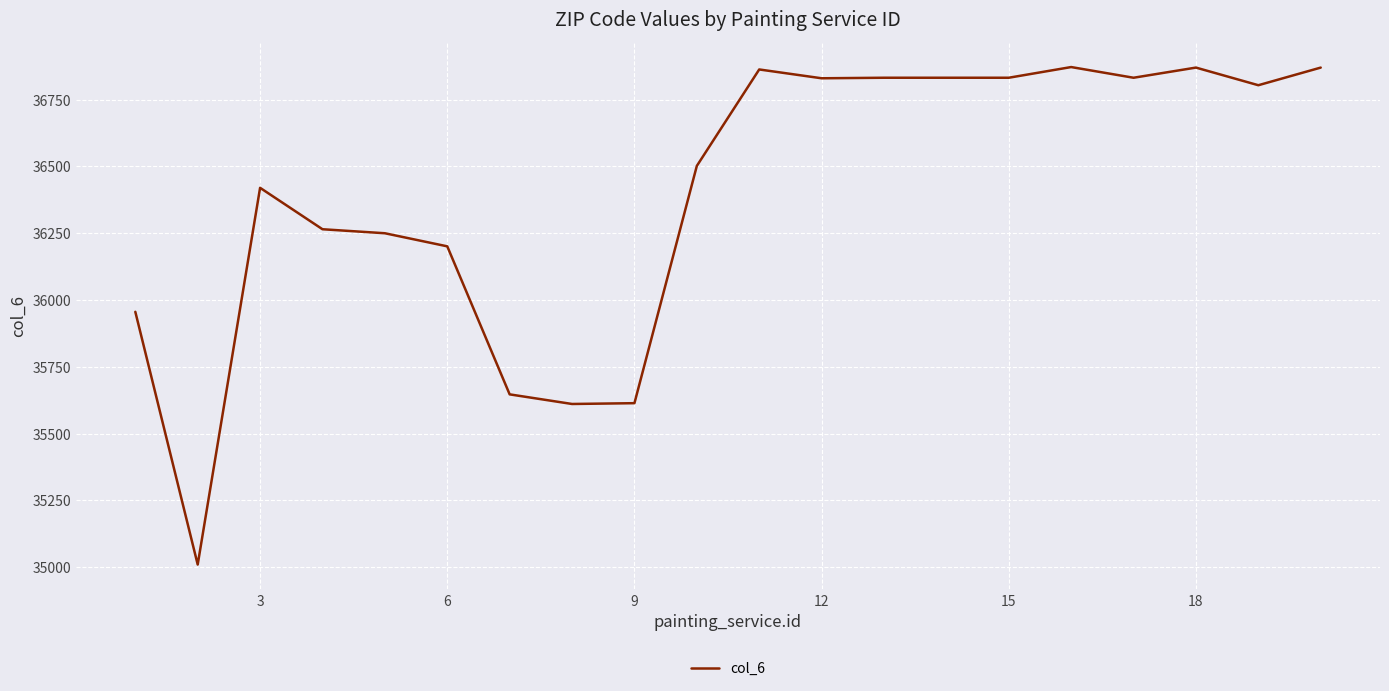

What is the minimum value shown in the chart?

35010